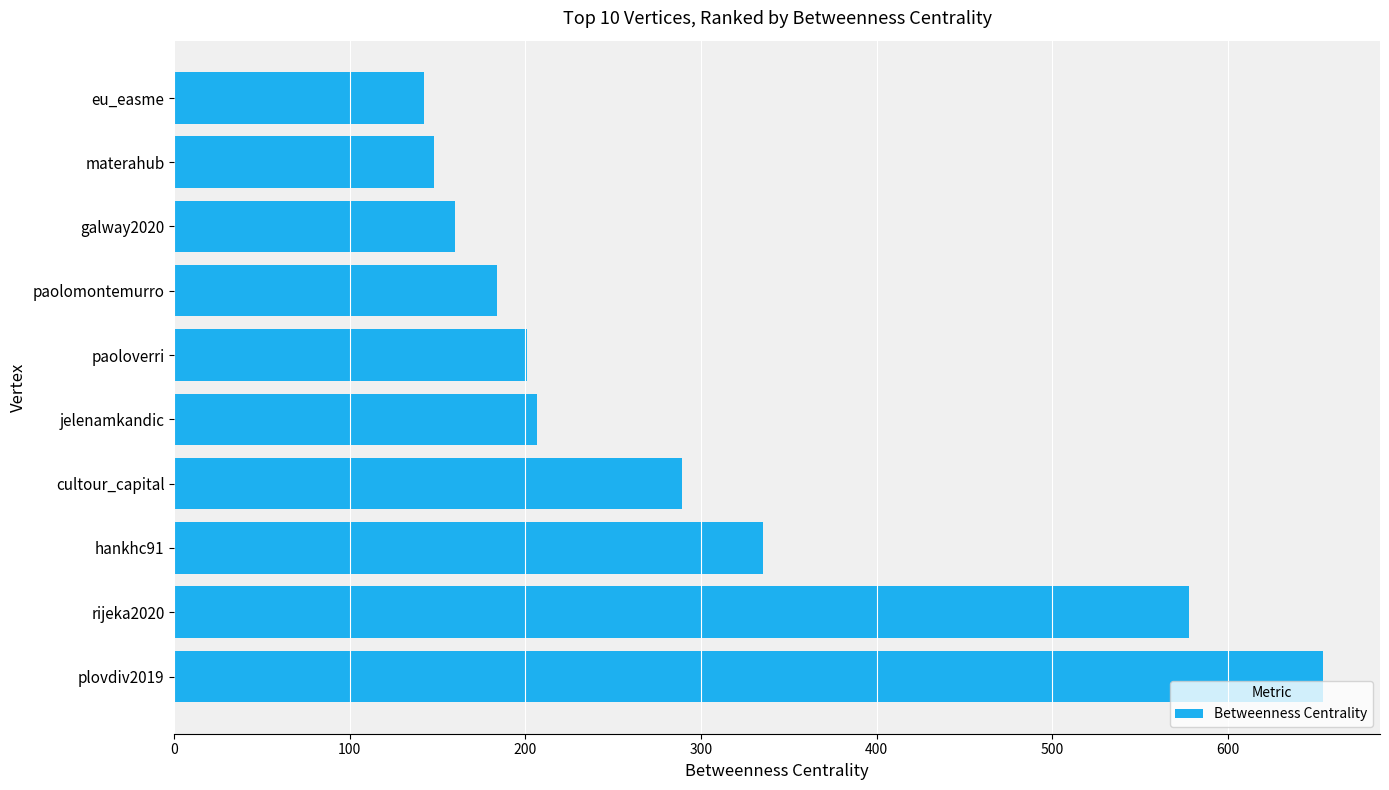

What is the change in value from plovdiv2019 to cultour_capital?

-364.8